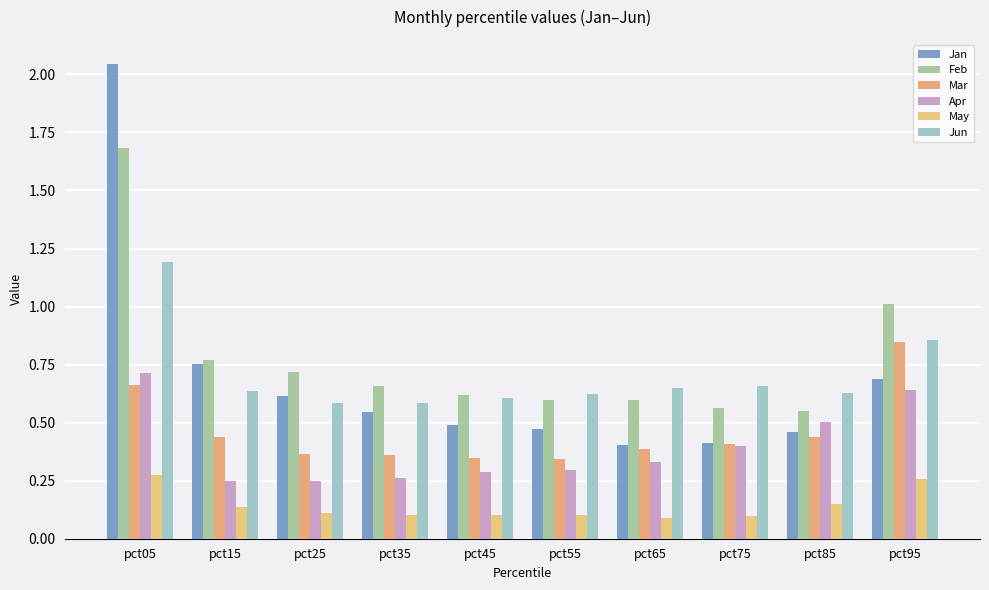

What is the minimum value shown in the chart?

0.1